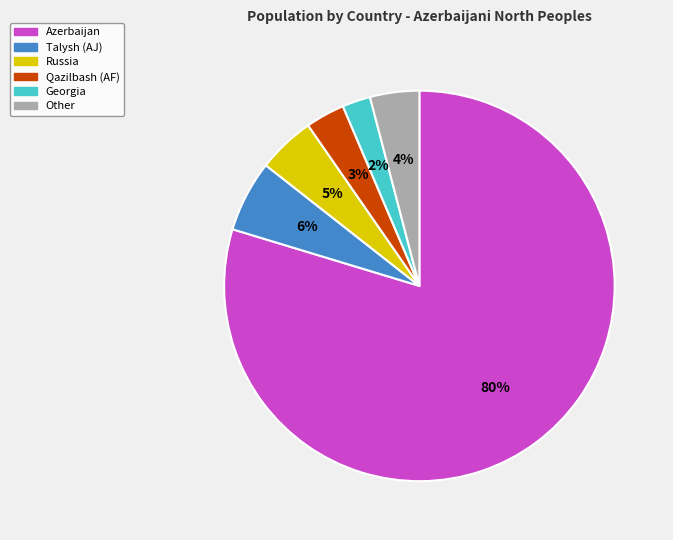

Is there a majority slice in this chart?

Yes